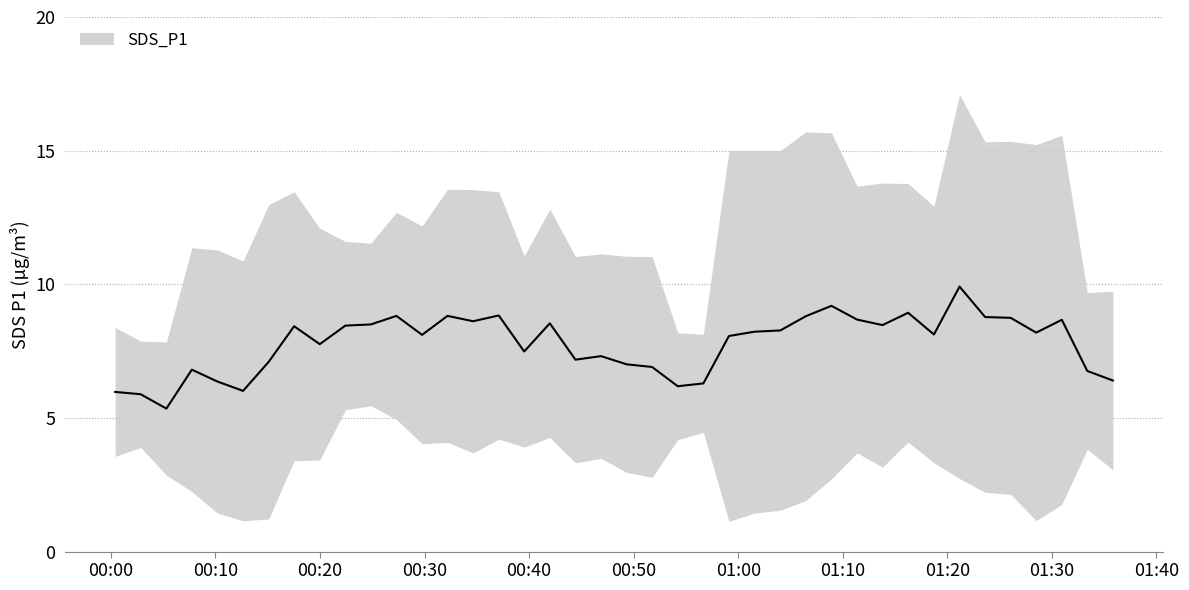

How many series are shown in this chart?

1